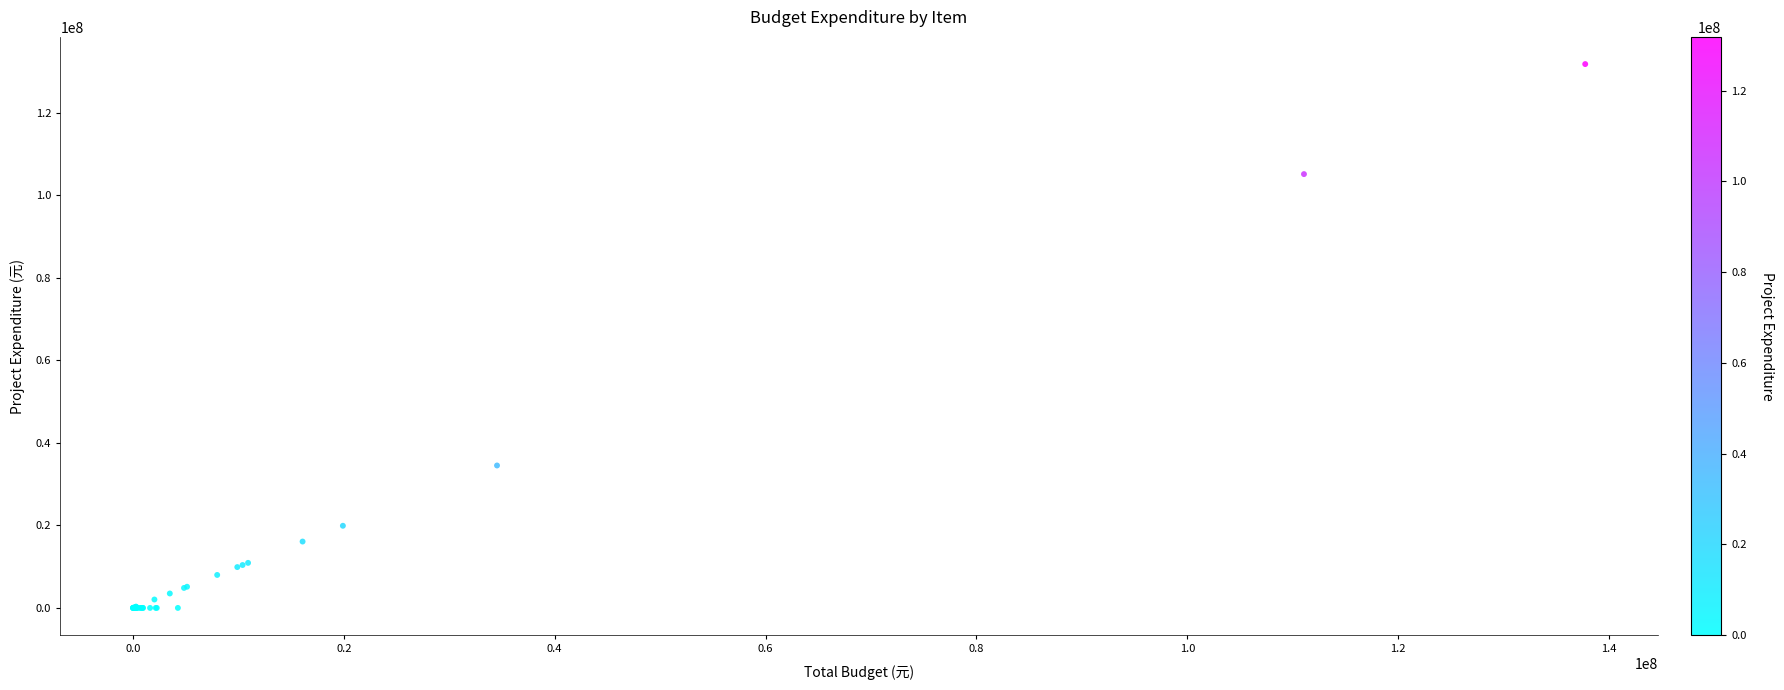

What Y value in the scatter plot is closest to 65924693?

34533400.0